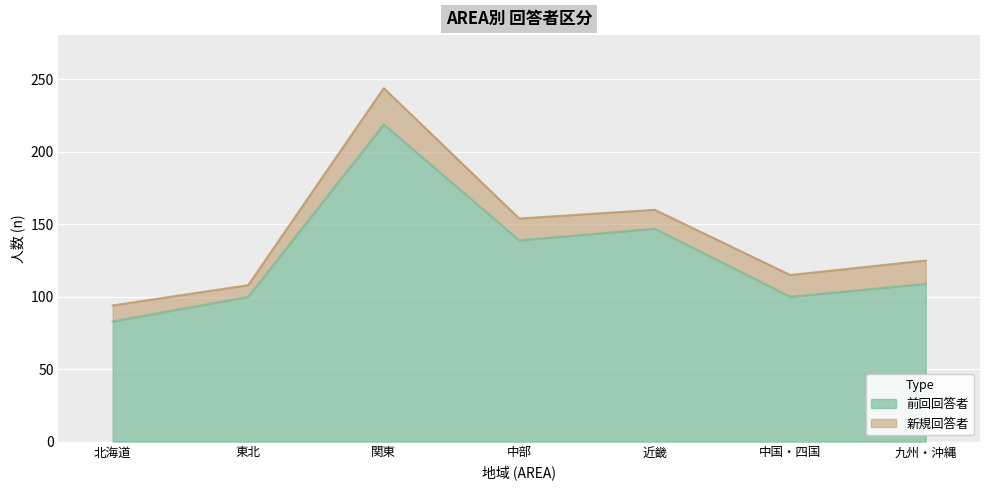

What position from the right is 東北?

6